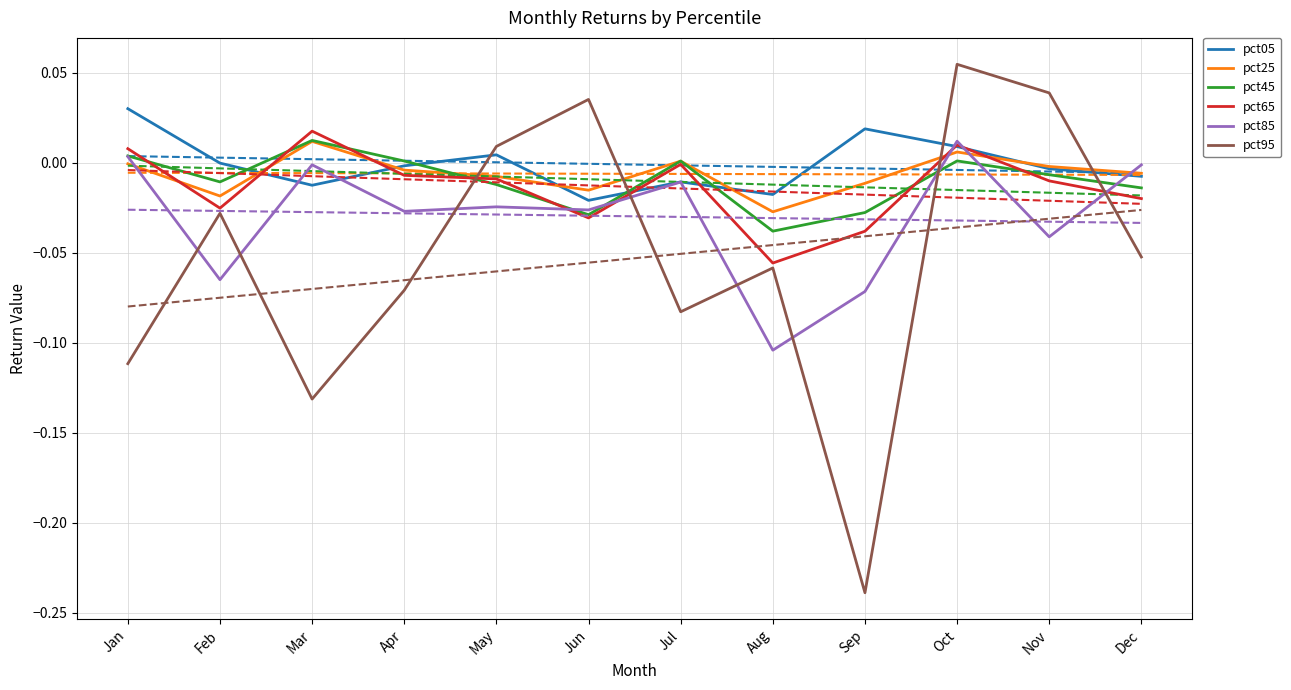

Reading left to right, what are all the values shown in this chart?

pct05: Jan=0.0	Feb=-0.0	Mar=-0.0	Apr=-0.0	May=0.0	Jun=-0.0	Jul=-0.0	Aug=-0.0	Sep=0.0	Oct=0.0	Nov=-0.0	Dec=-0.0
pct25: Jan=-0.0	Feb=-0.0	Mar=0.0	Apr=-0.0	May=-0.0	Jun=-0.0	Jul=0.0	Aug=-0.0	Sep=-0.0	Oct=0.0	Nov=-0.0	Dec=-0.0
pct45: Jan=0.0	Feb=-0.0	Mar=0.0	Apr=0.0	May=-0.0	Jun=-0.0	Jul=0.0	Aug=-0.0	Sep=-0.0	Oct=0.0	Nov=-0.0	Dec=-0.0
pct65: Jan=0.0	Feb=-0.0	Mar=0.0	Apr=-0.0	May=-0.0	Jun=-0.0	Jul=-0.0	Aug=-0.1	Sep=-0.0	Oct=0.0	Nov=-0.0	Dec=-0.0
pct85: Jan=0.0	Feb=-0.1	Mar=-0.0	Apr=-0.0	May=-0.0	Jun=-0.0	Jul=-0.0	Aug=-0.1	Sep=-0.1	Oct=0.0	Nov=-0.0	Dec=-0.0
pct95: Jan=-0.1	Feb=-0.0	Mar=-0.1	Apr=-0.1	May=0.0	Jun=0.0	Jul=-0.1	Aug=-0.1	Sep=-0.2	Oct=0.1	Nov=0.0	Dec=-0.1